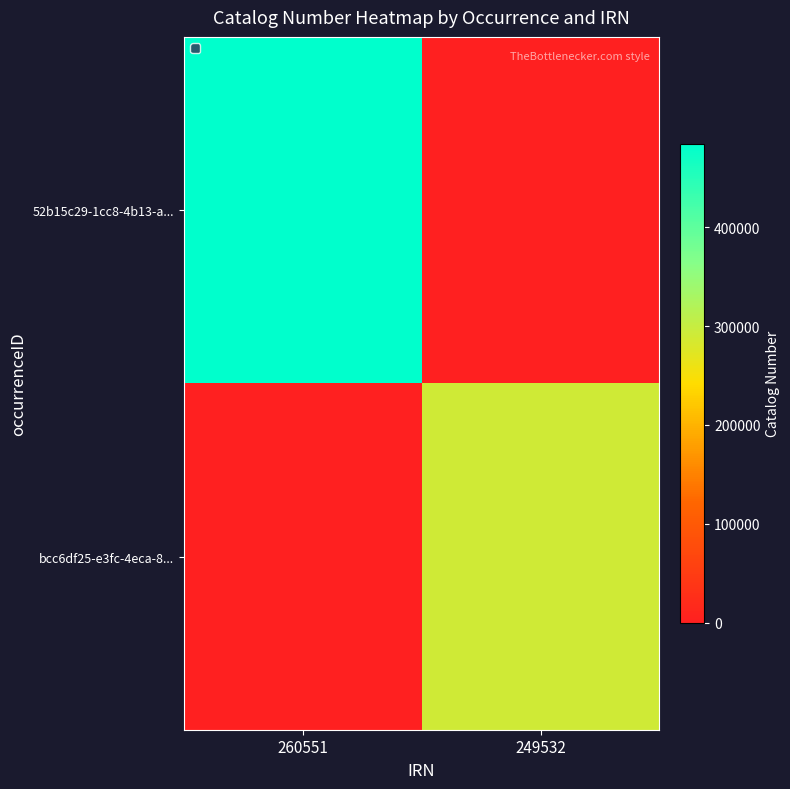

Between 249532 and 260551, which is larger?

260551